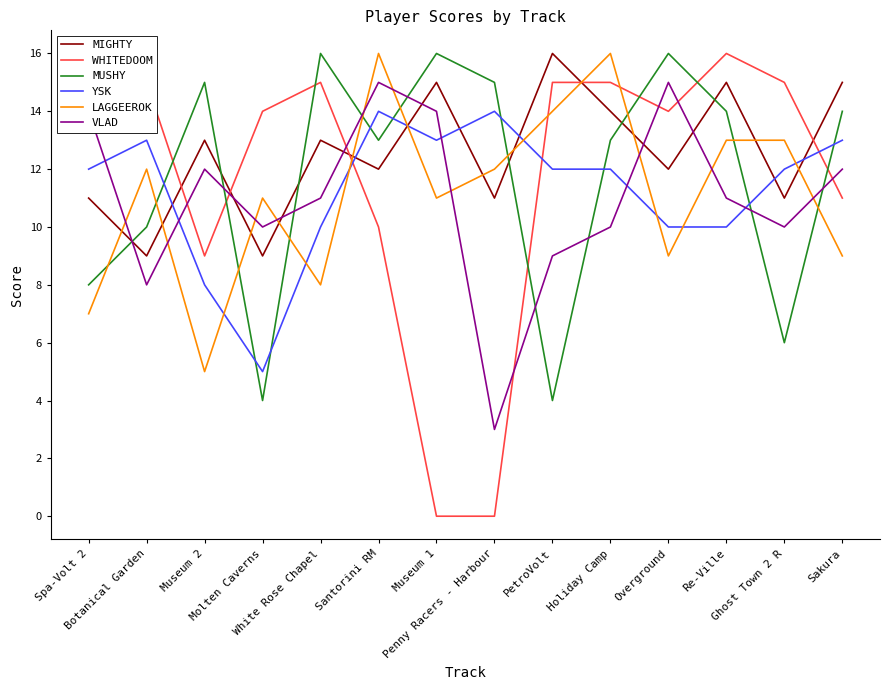

Which series has the widest spread of values?

WHITEDOOM